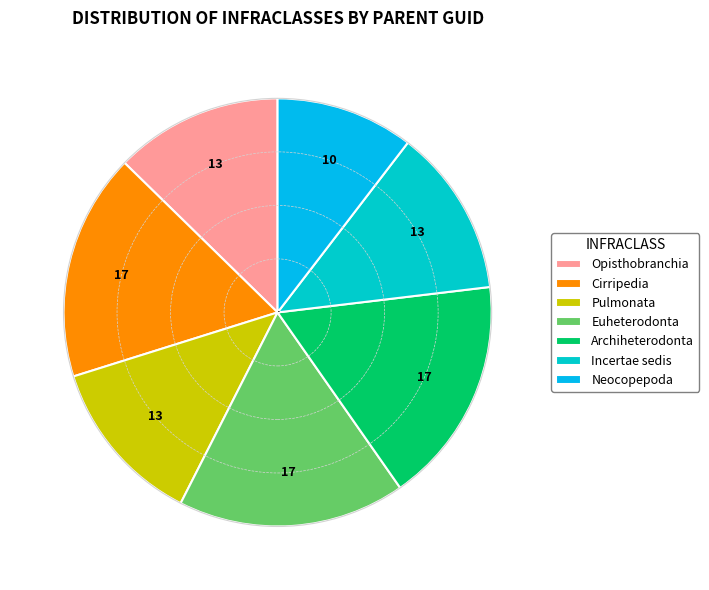

How many slices are in this pie chart?

7